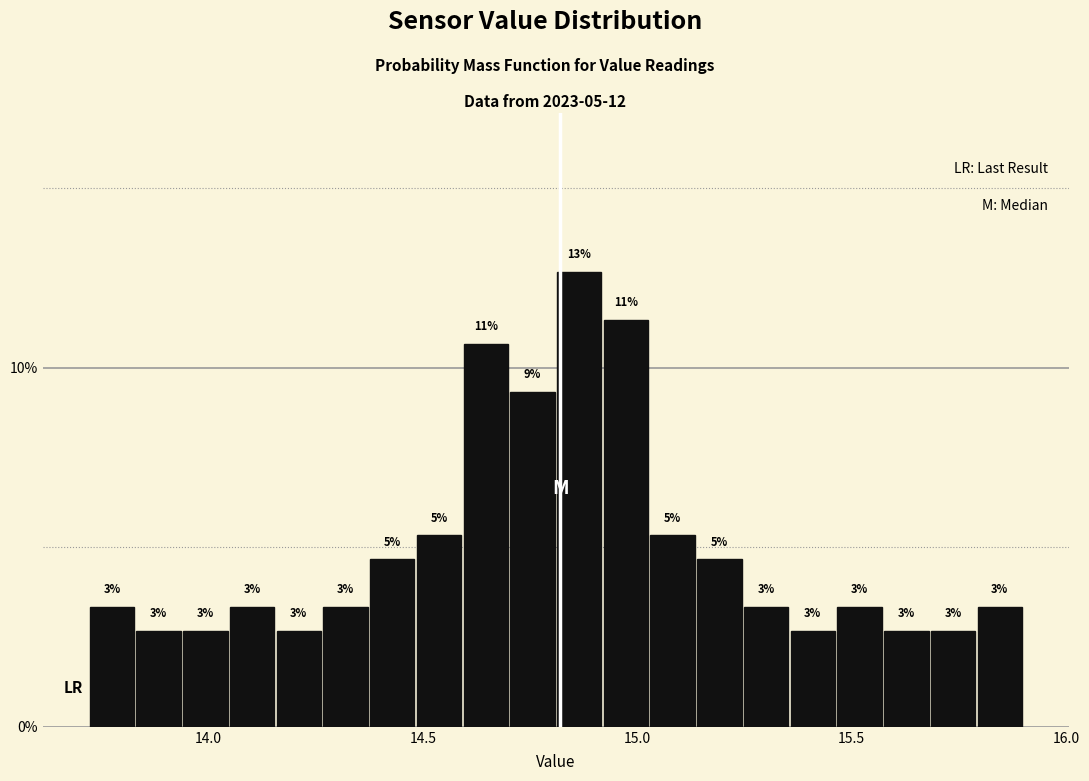

Around what value on the x-axis is the tallest bar? Give the approximate position of its centre, as read against the axis.

14.85